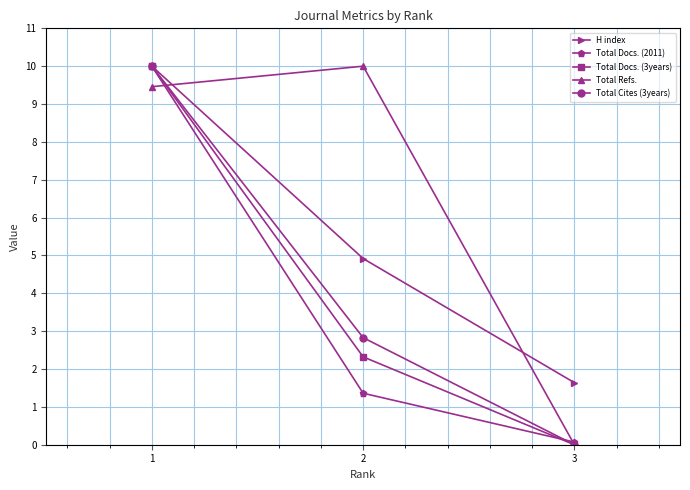

What is the difference between the Total Docs. (3years) values at 1 and 2?

7.7